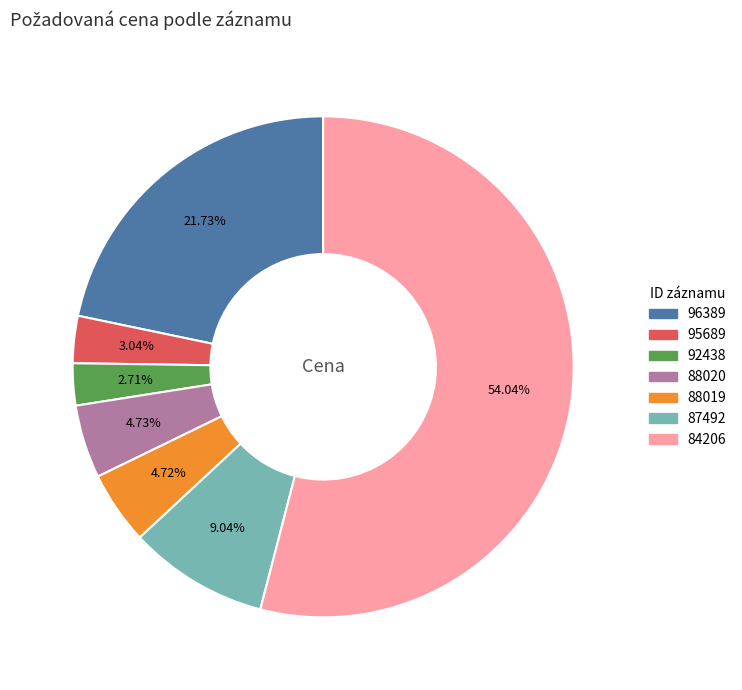

To the nearest percent, what portion does 96389 represent?

22%